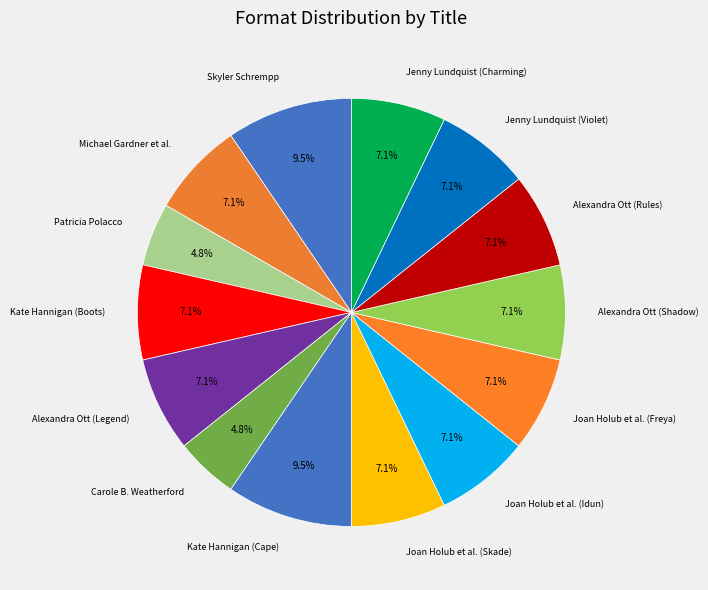

Combined, do Jenny Lundquist (Charming) and Skyler Schrempp account for over 50%?

No